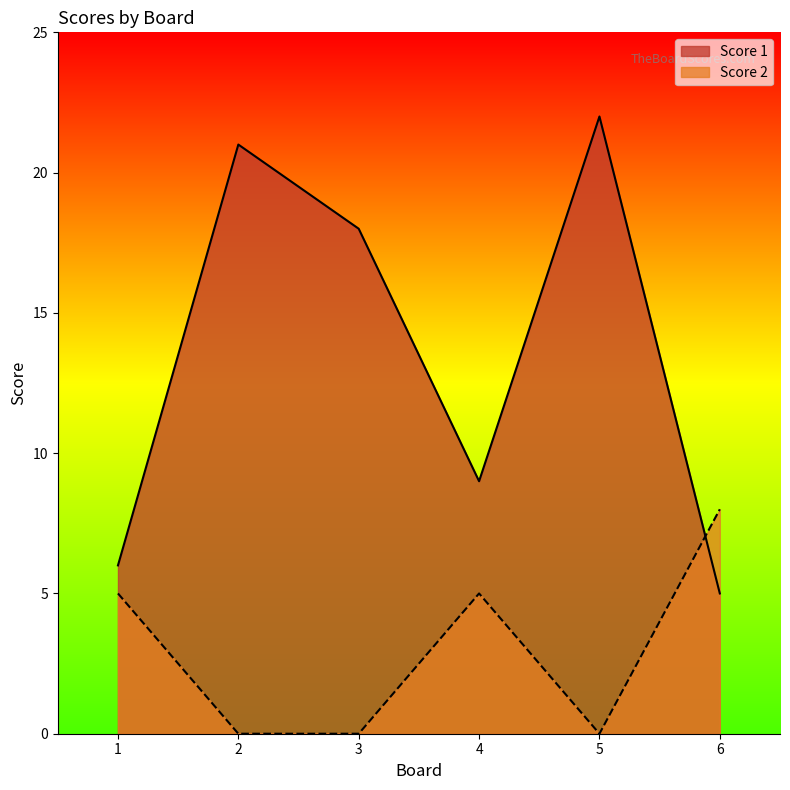

True or false: Score 1 has a value of 21 at 2.

True